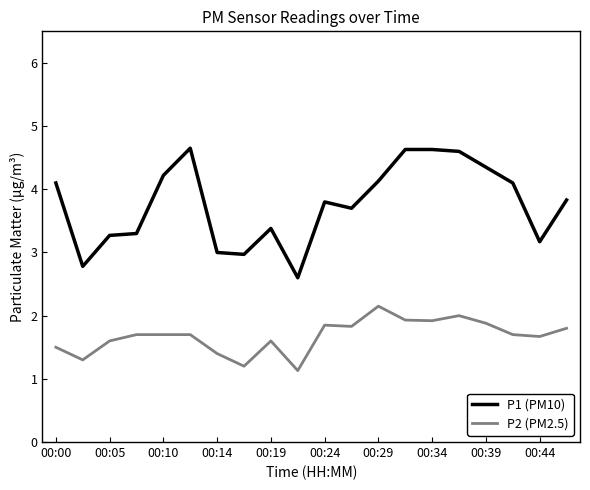

Which series has the largest total across all categories?

P1 (PM10)